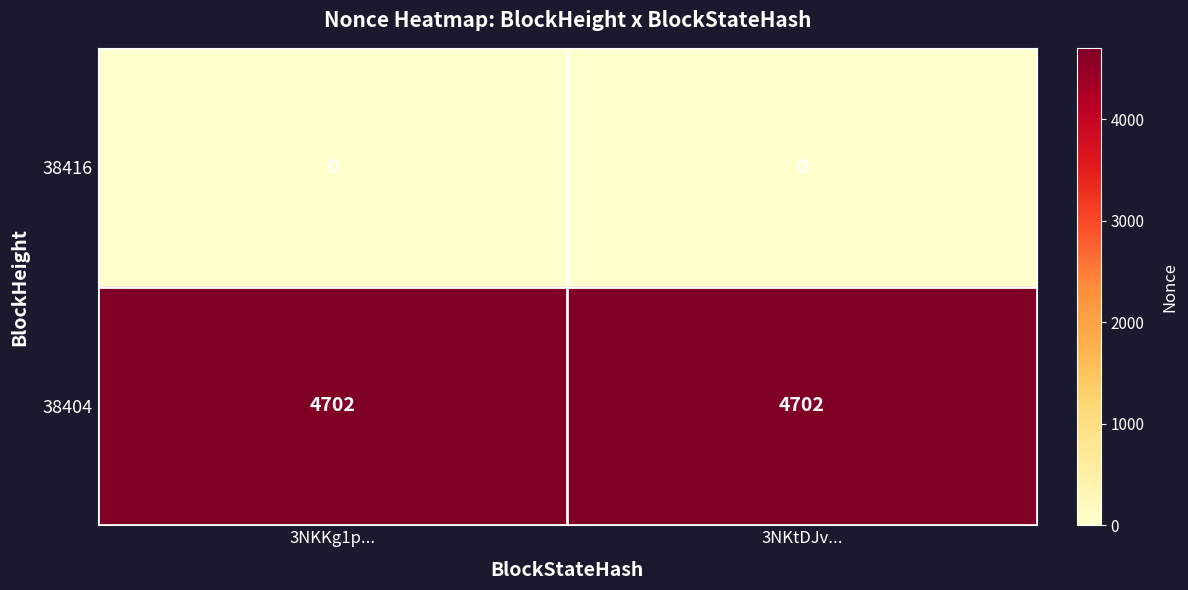

What is the greatest value displayed?

4702